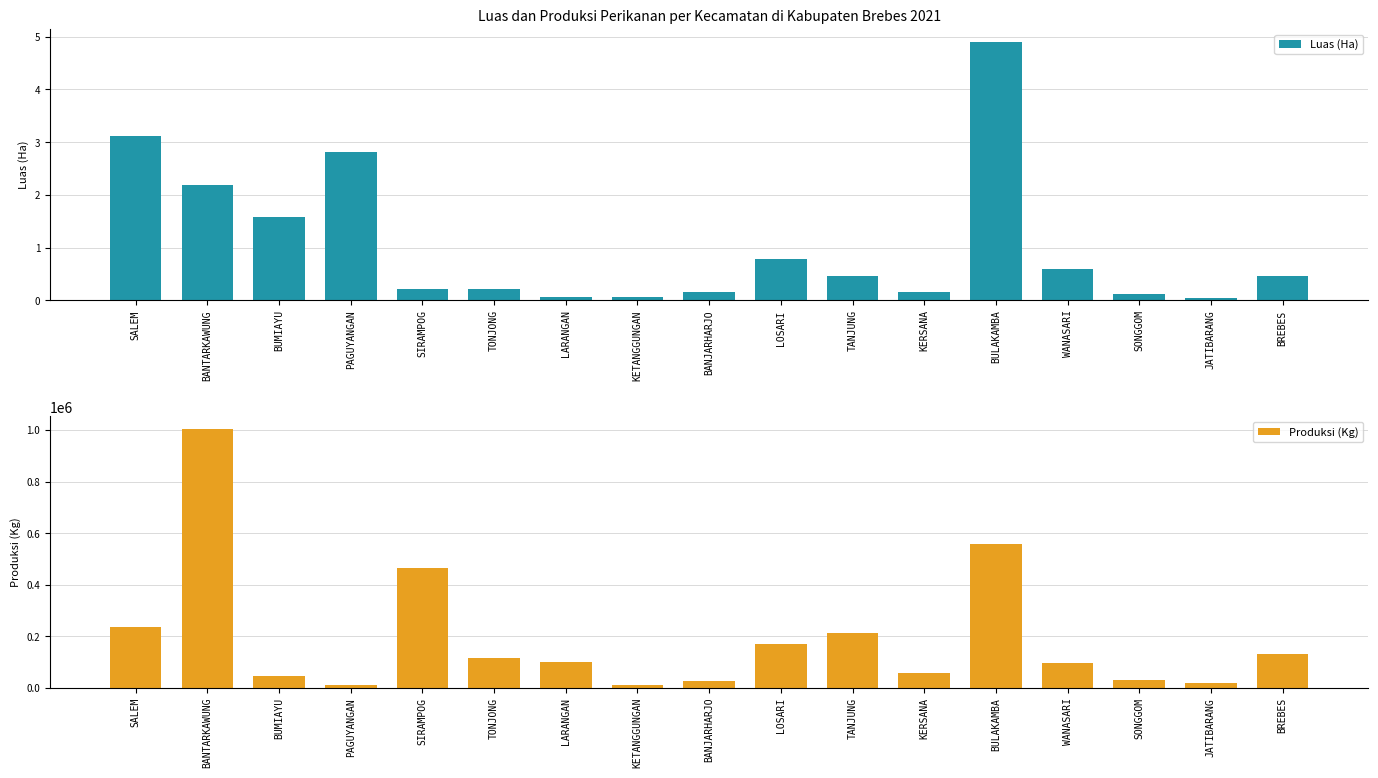

Read the Luas (Ha) value at KERSANA.

0.1